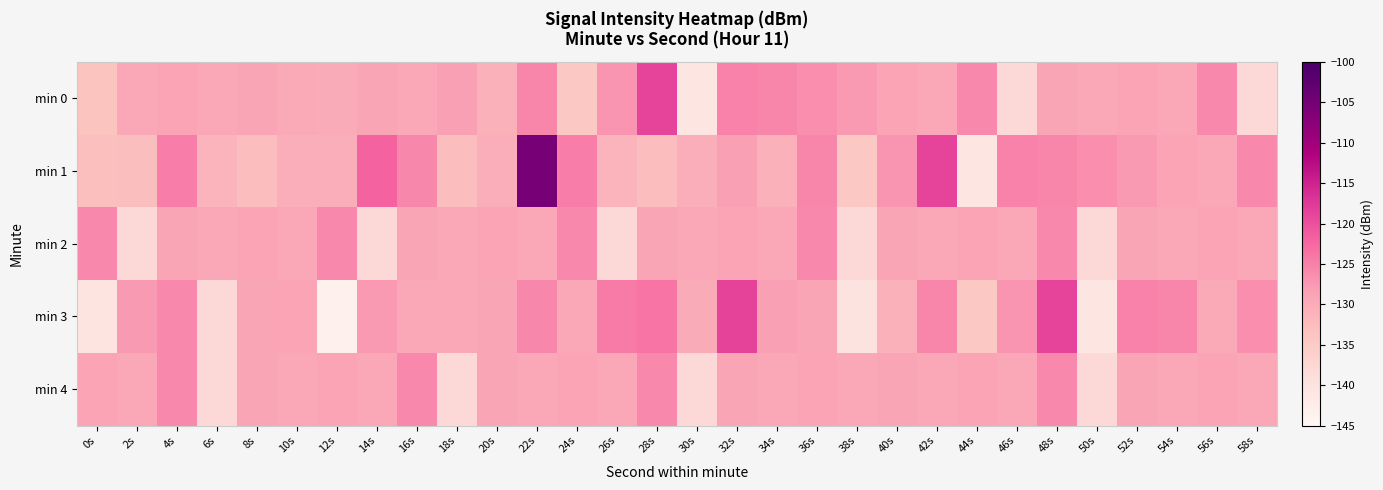

At how many categories does at least one series exceed -126?

20